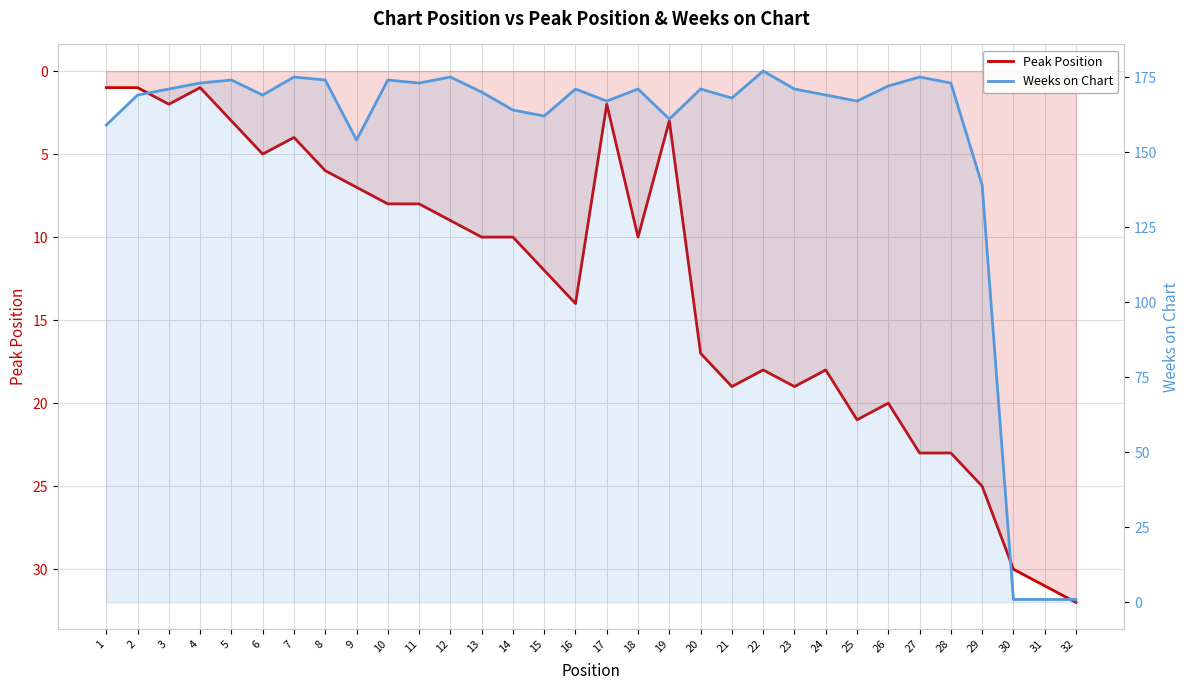

What is the minimum value shown in the chart?

1